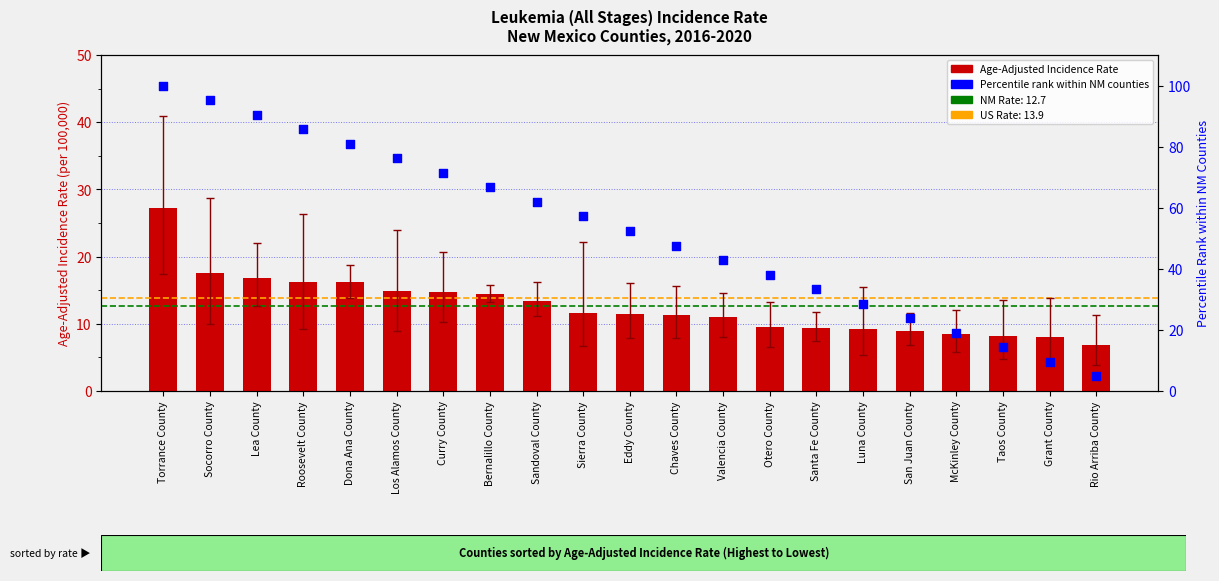

Which series reaches the maximum Y coordinate?

Upper 95% CI